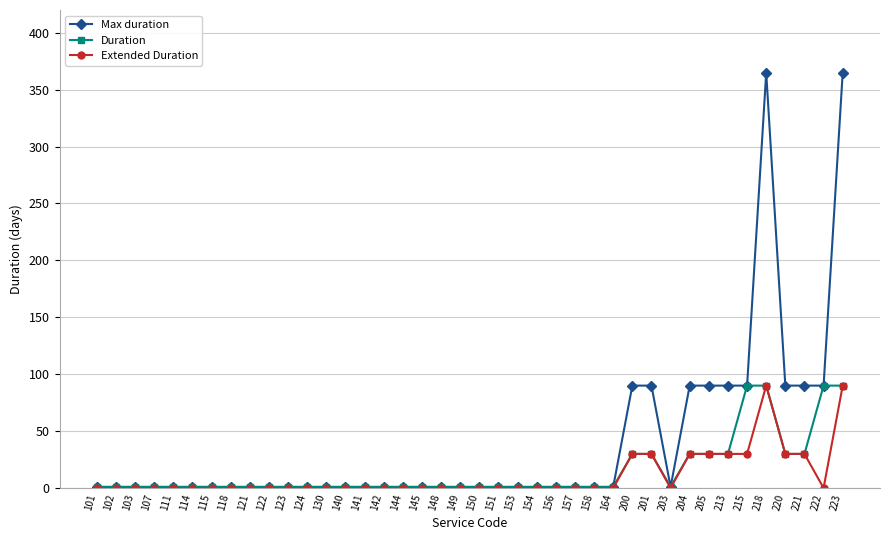

What is the difference between the second highest and minimum values in the Duration series?

89